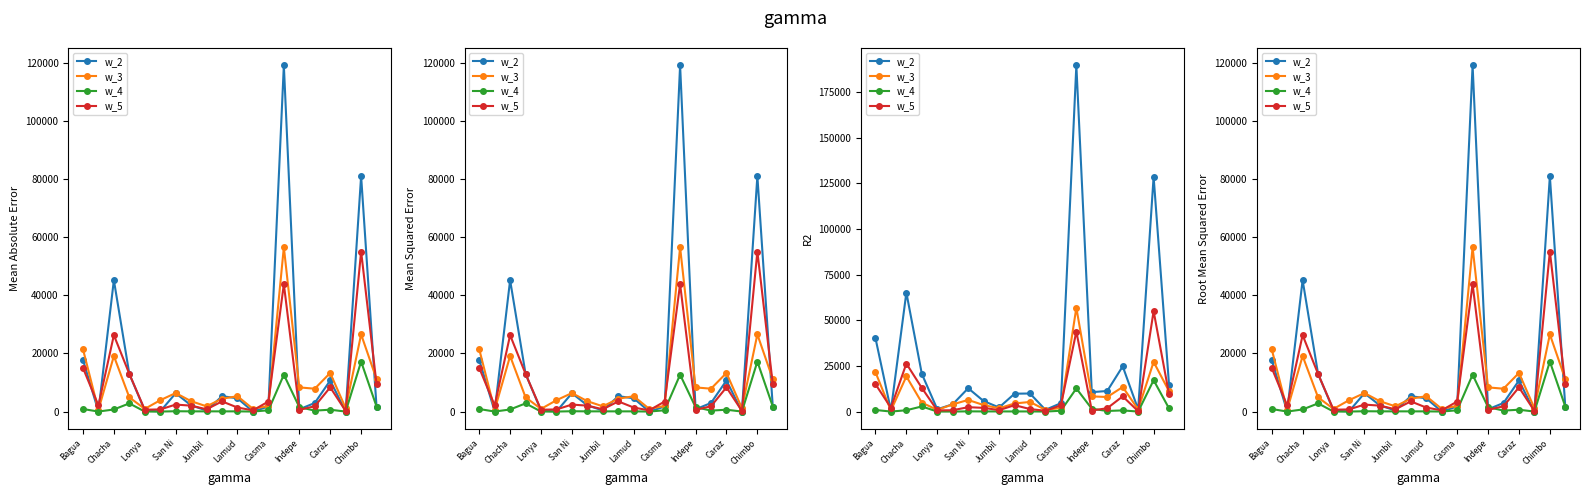

True or false: w_5 has more than 1 points higher than both neighbors.

True